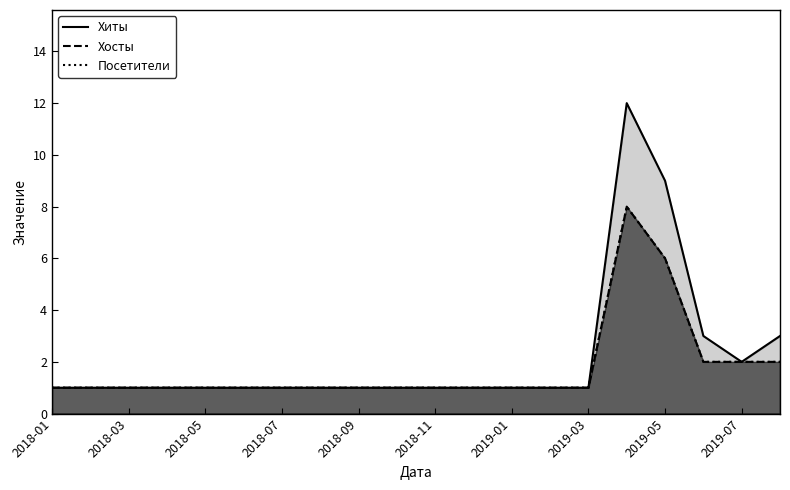

Which series has the largest range (max minus min)?

Хиты